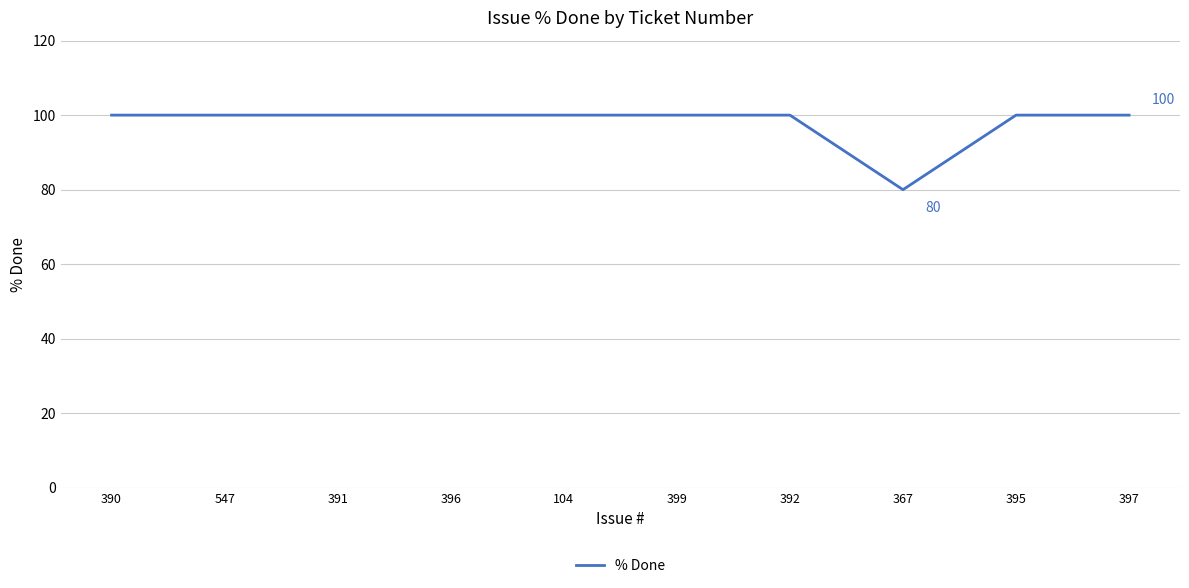

What position from the left is 399?

6